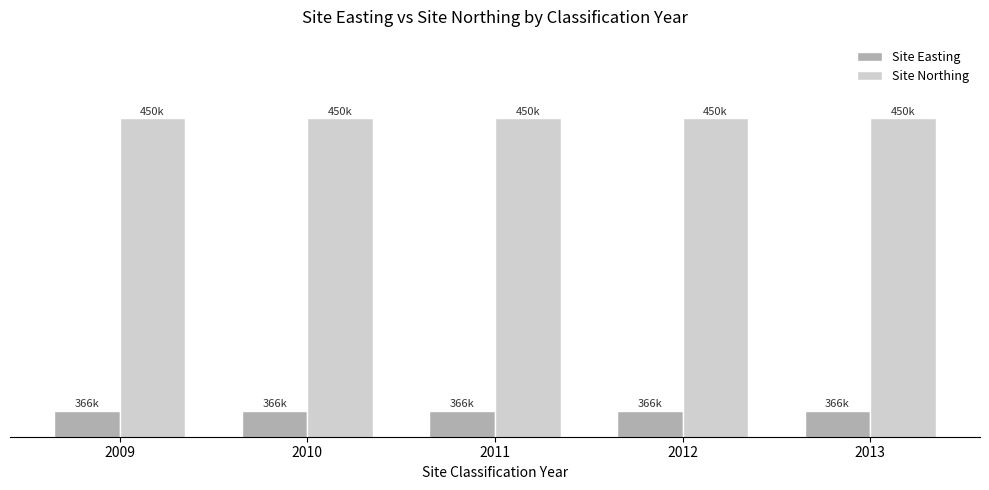

Are the bars horizontal?

No